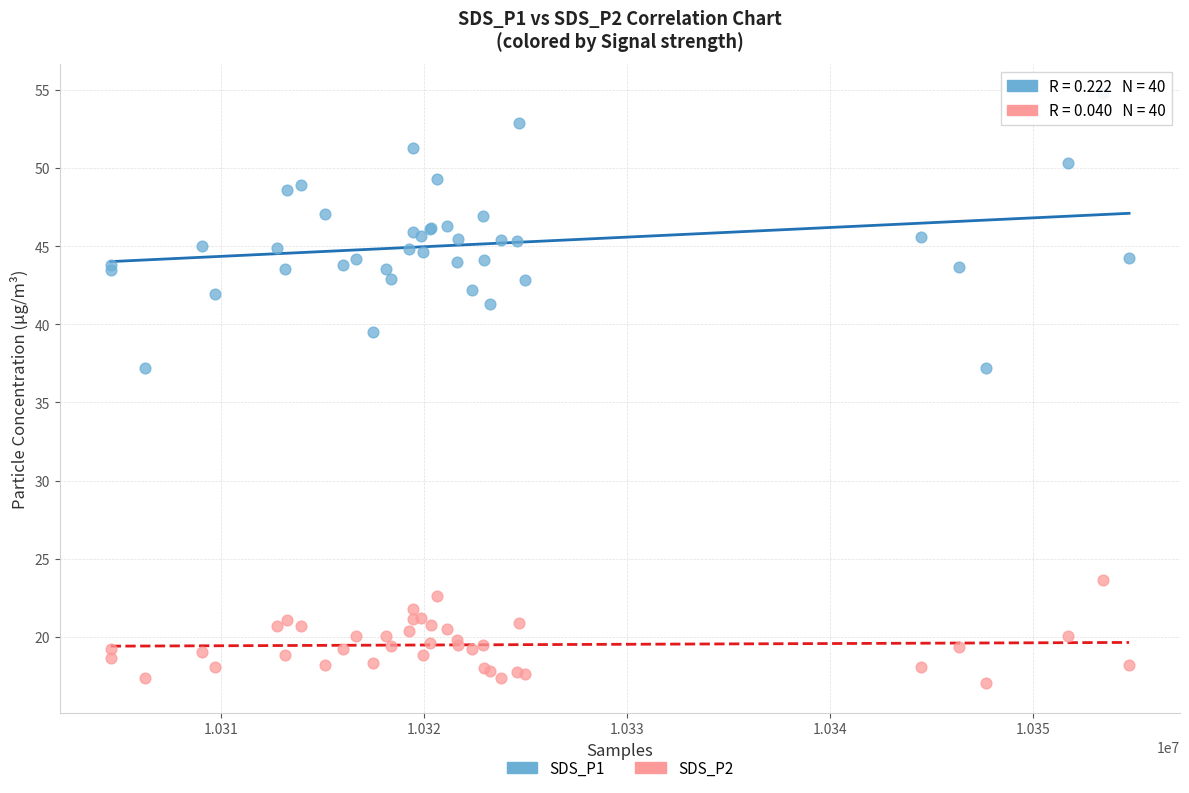

Which series reaches the maximum Y coordinate?

SDS_P1